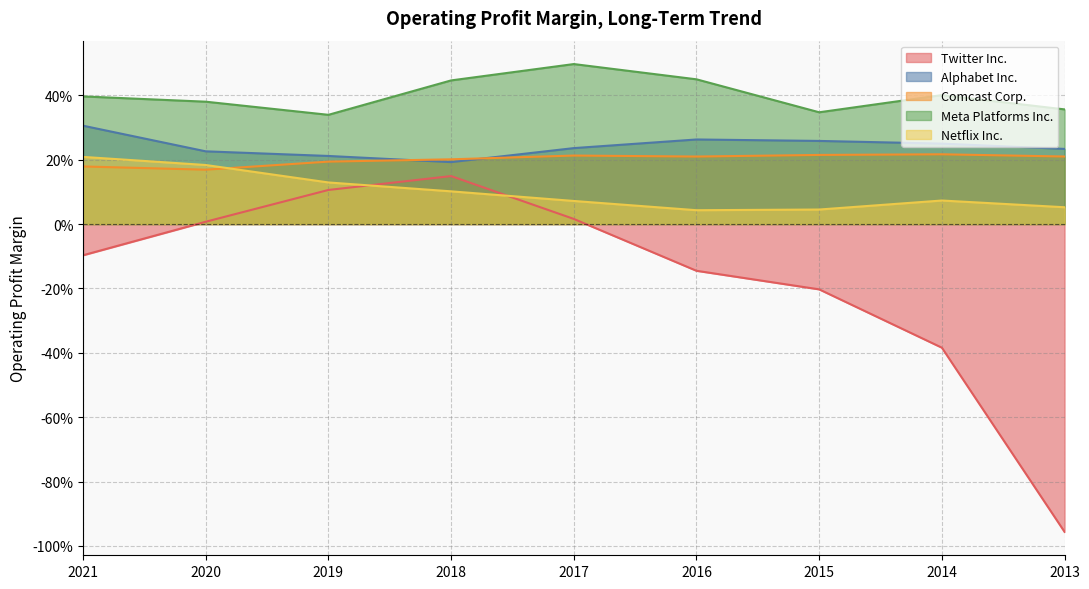

List the series in order of their peak value, highest first.

Meta Platforms Inc., Alphabet Inc., Comcast Corp., Netflix Inc., Twitter Inc.